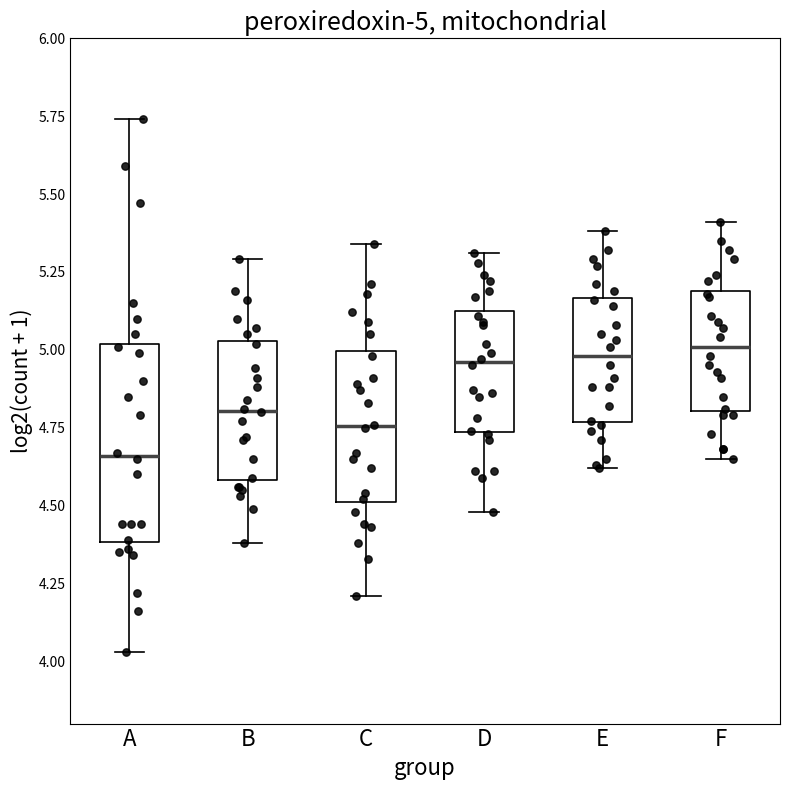

Which box is the tallest, from its lower edge to its upper edge?

A